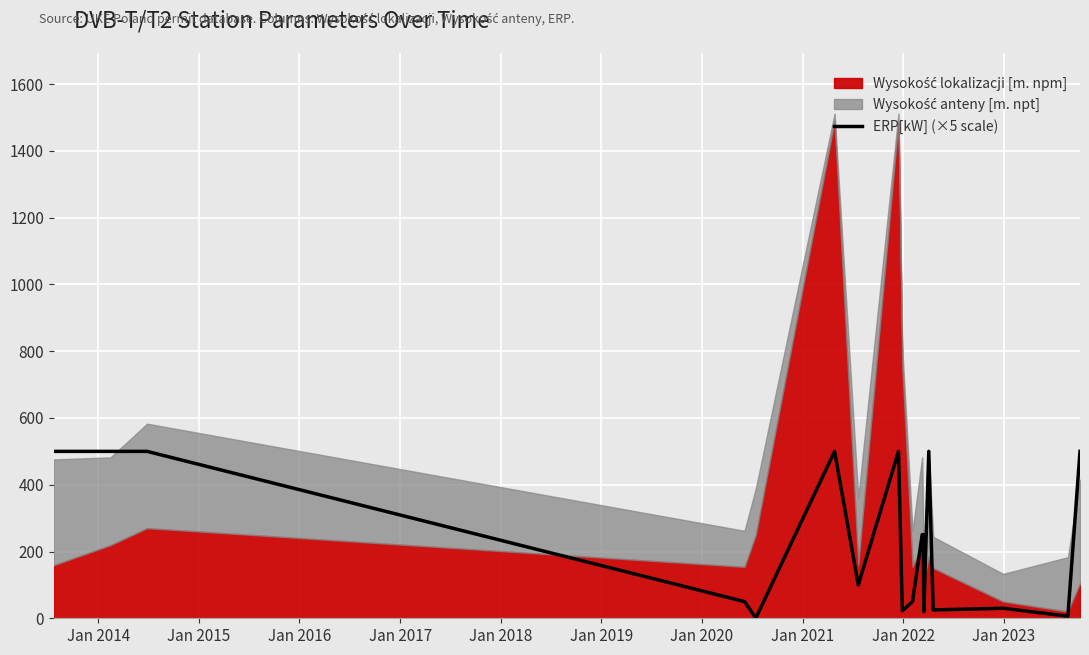

How many lines are shown in the chart?

1